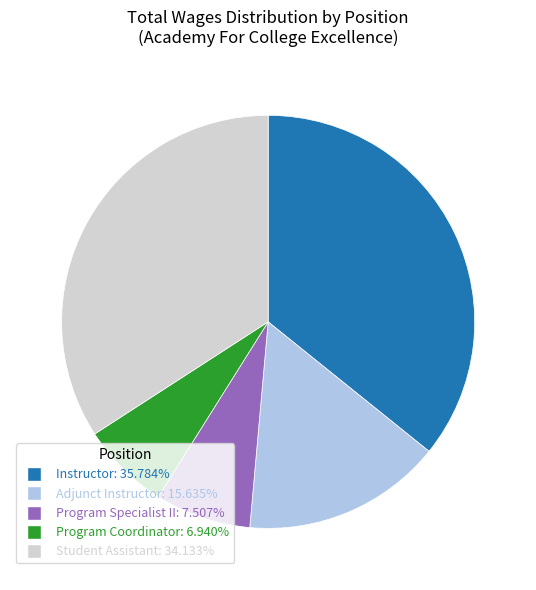

True or false: Student Assistant accounts for 34% of the total.

True